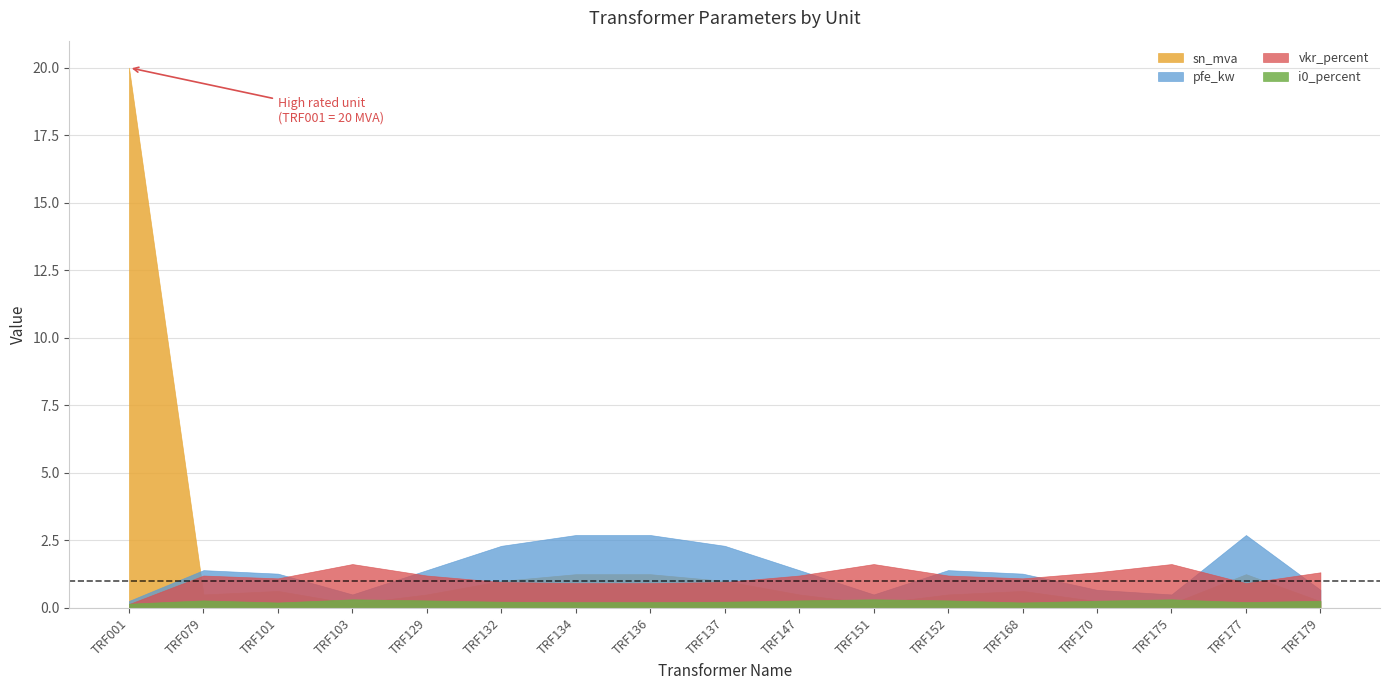

Which has a higher value, TRF101 or TRF129?

TRF101